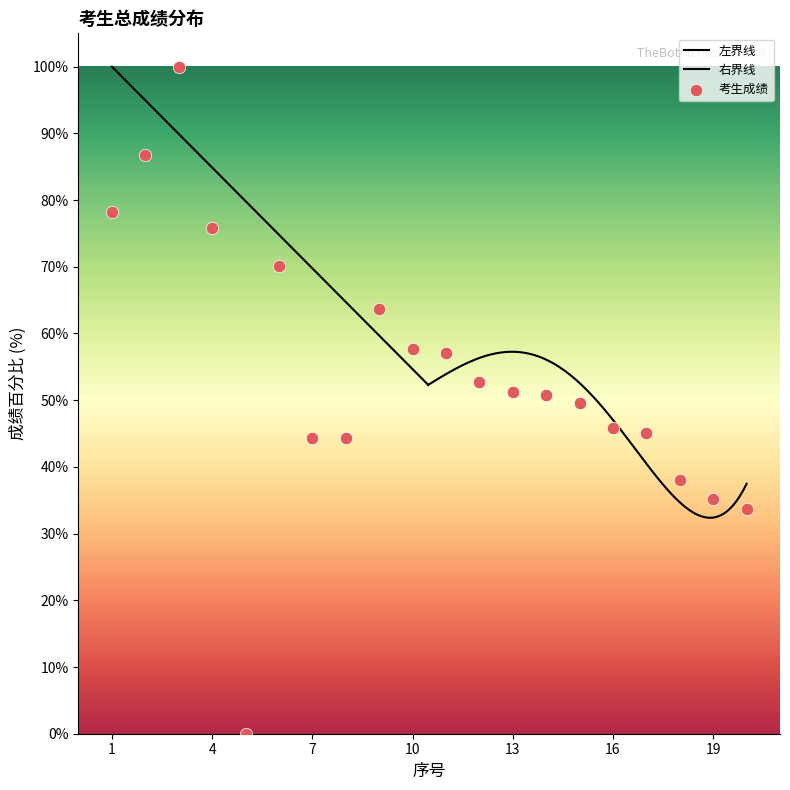

What is the change in value from 3 to 5?

-100.0